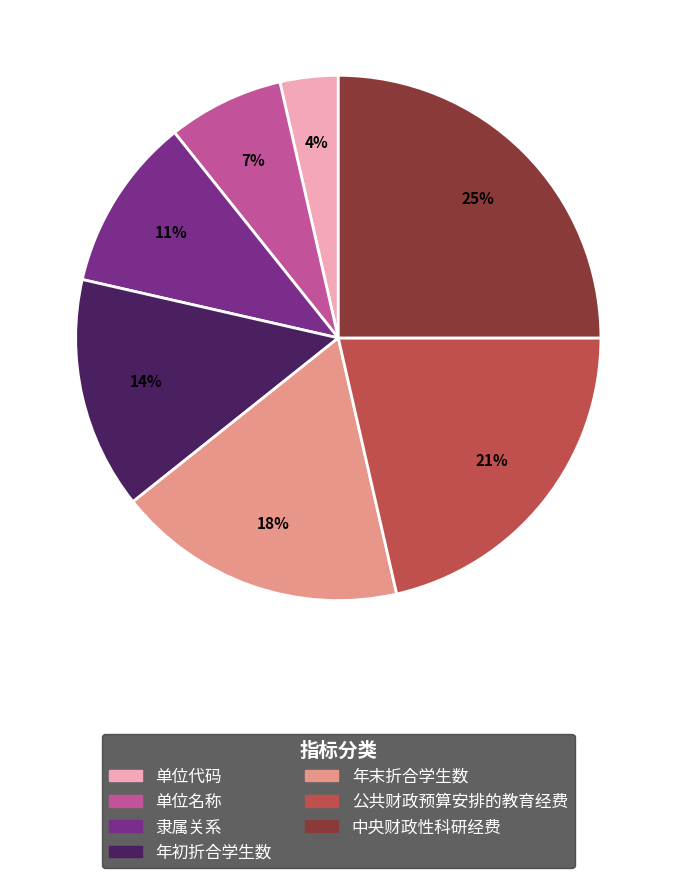

To the nearest percent, what percentage of the pie is 公共财政预算安排的教育经费?

21%